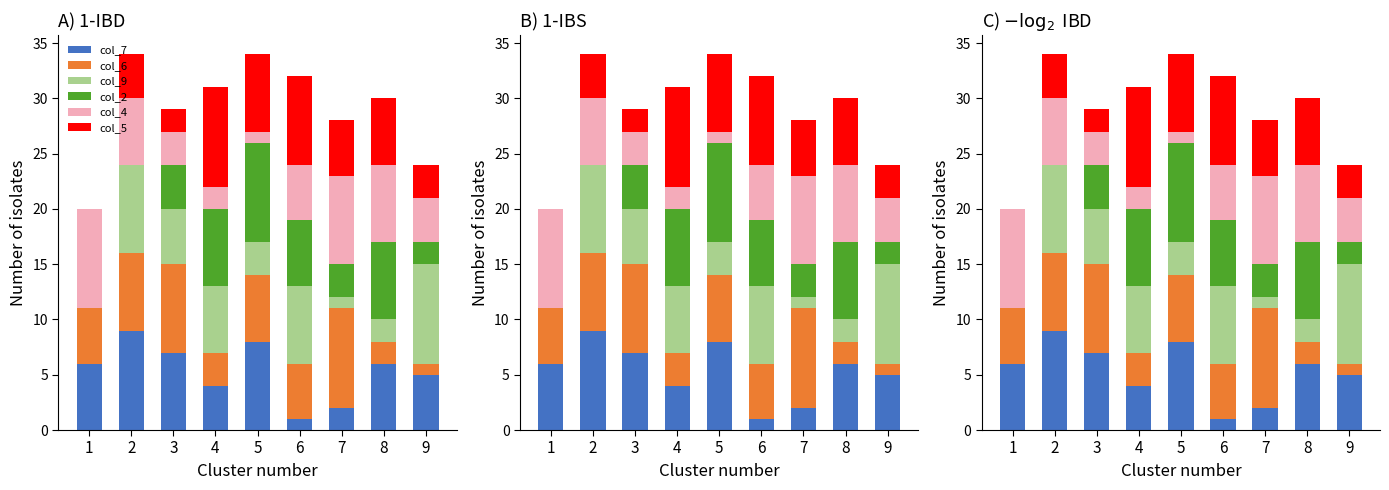

How many col_9 values are between 2 and 7?

5